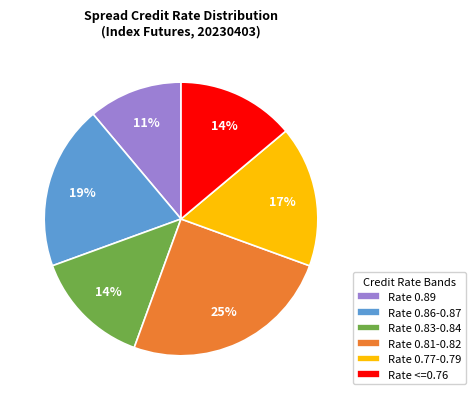

What is the largest slice in the pie chart?

Rate 0.81-0.82